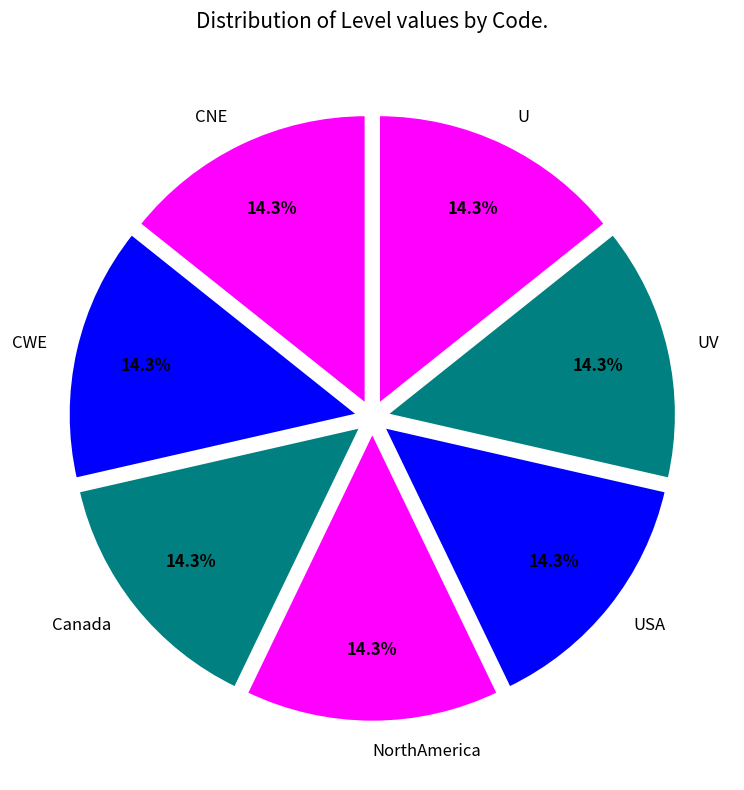

Approximately how many times larger is the value at NorthAmerica compared to CWE?

1.0